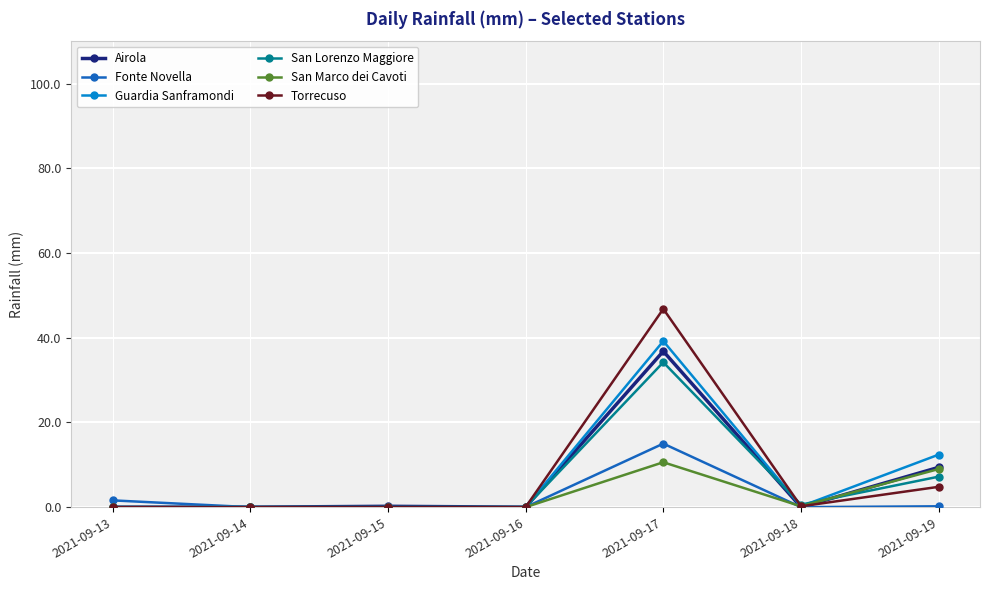

At which category is the sum across all series the highest?

2021-09-17